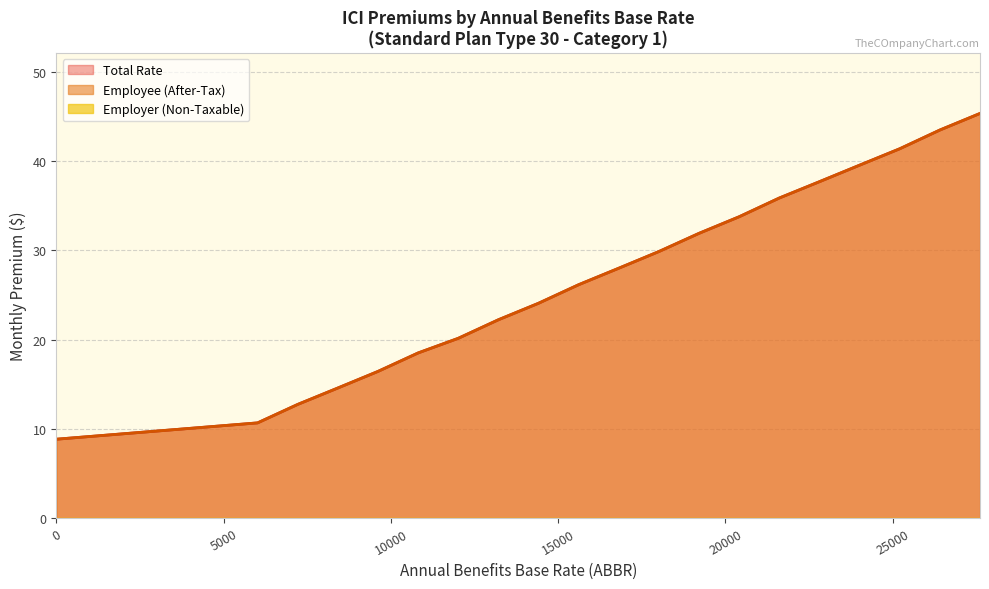

What is the value of the Total Rate point at the 18th from the left?

41.4